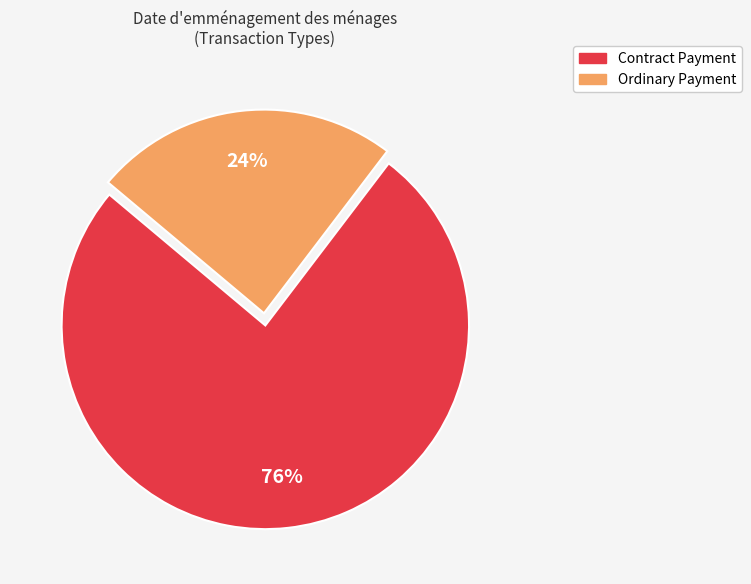

Is there any slice that represents more than half of the pie?

Yes